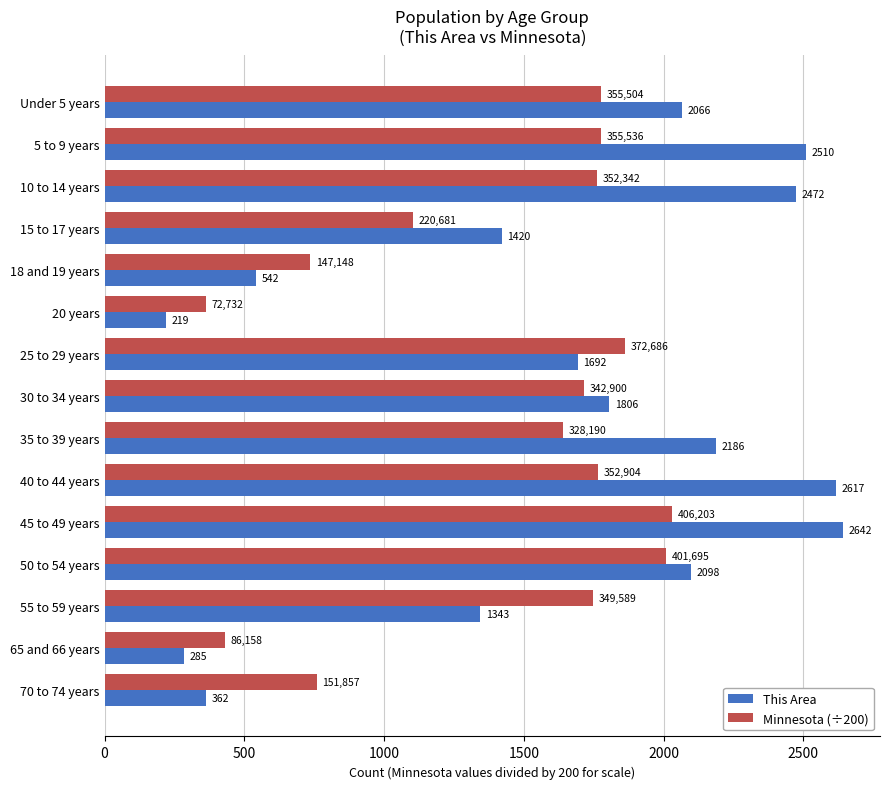

Which series has the widest spread of values?

This Area